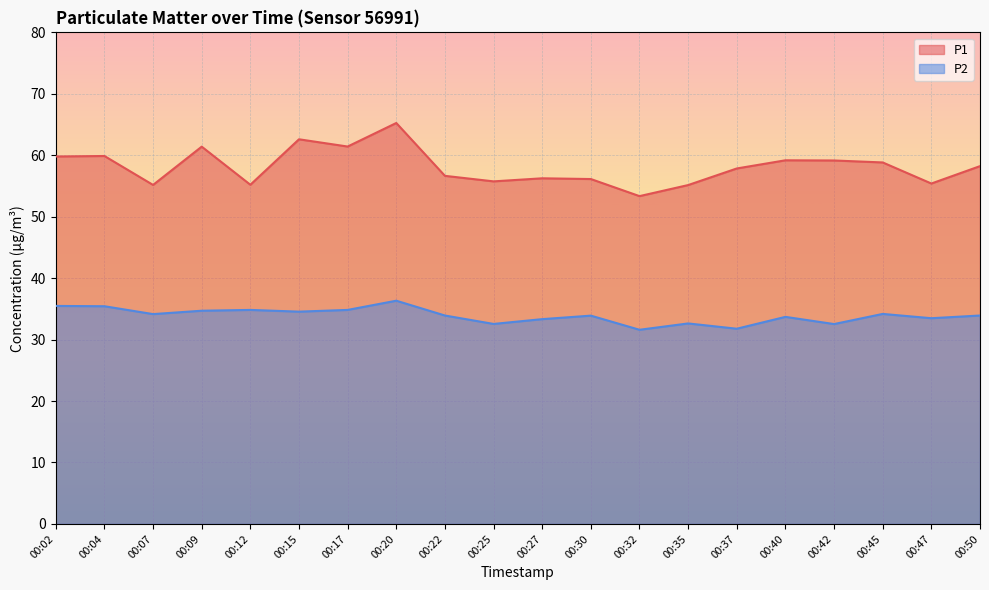

Where is the first local minimum for P2?

00:07